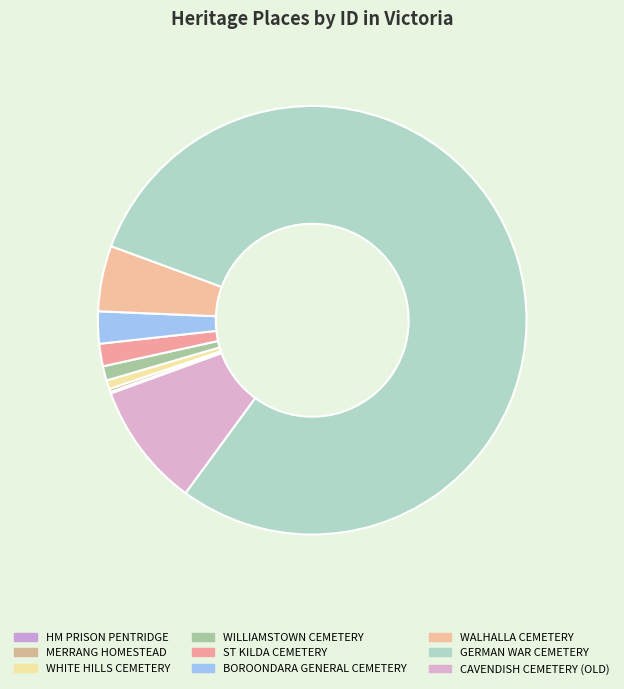

Between WHITE HILLS CEMETERY and HM PRISON PENTRIDGE, which is larger?

WHITE HILLS CEMETERY